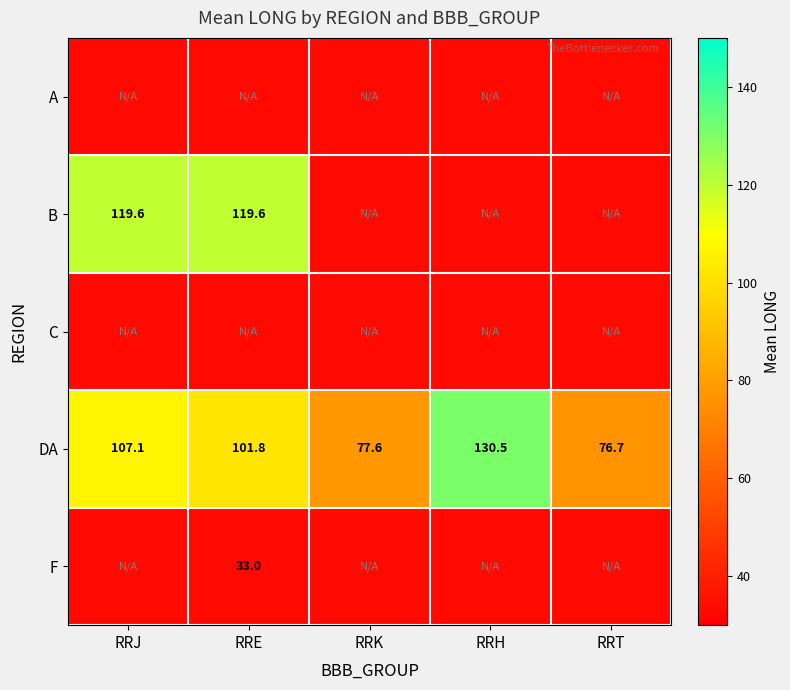

At which category is the sum across all series the highest?

RRJ